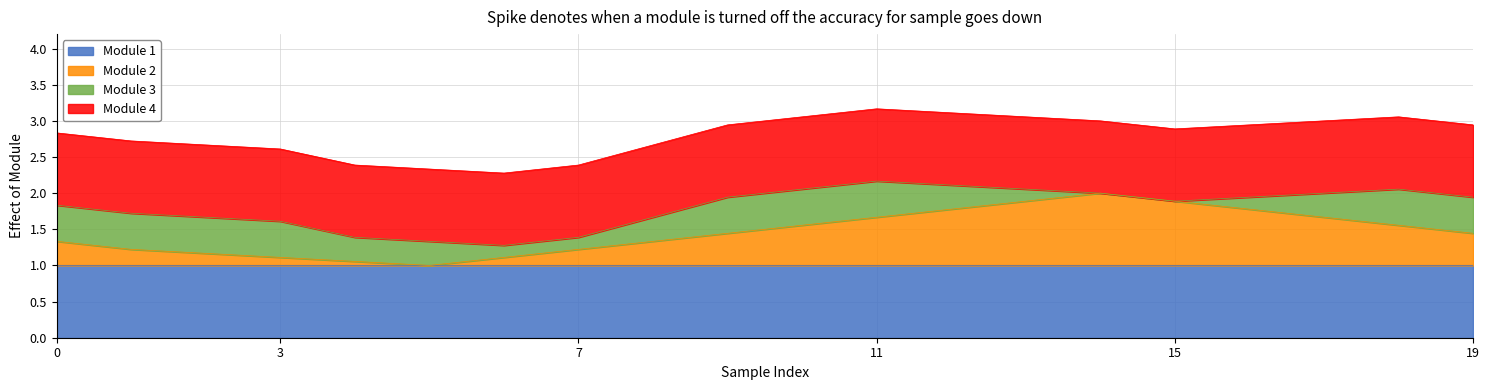

Does the chart have visible grid lines?

Yes